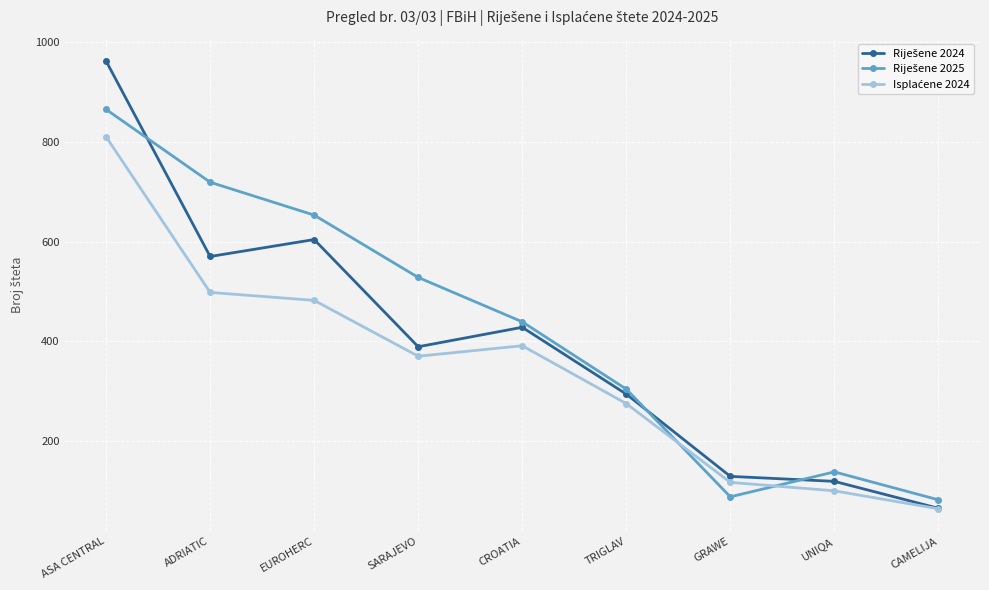

What is the total value across all series at CROATIA?

1258